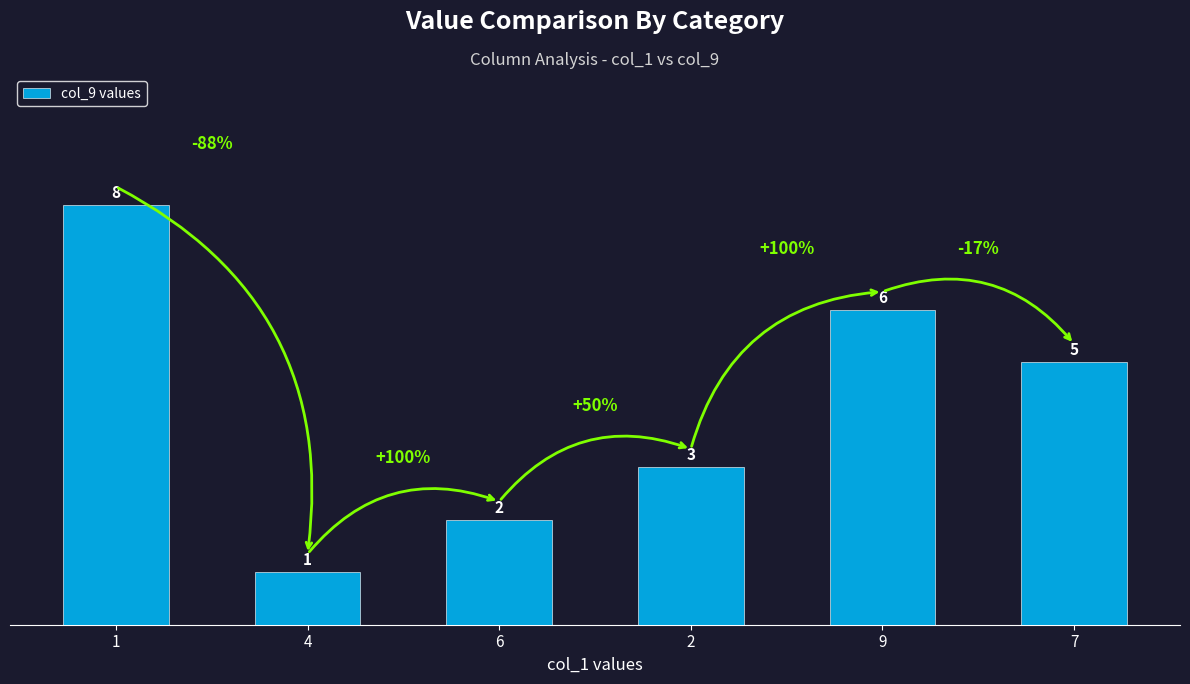

Reading left to right, what are all the values shown in this chart?

8	1	2	3	6	5